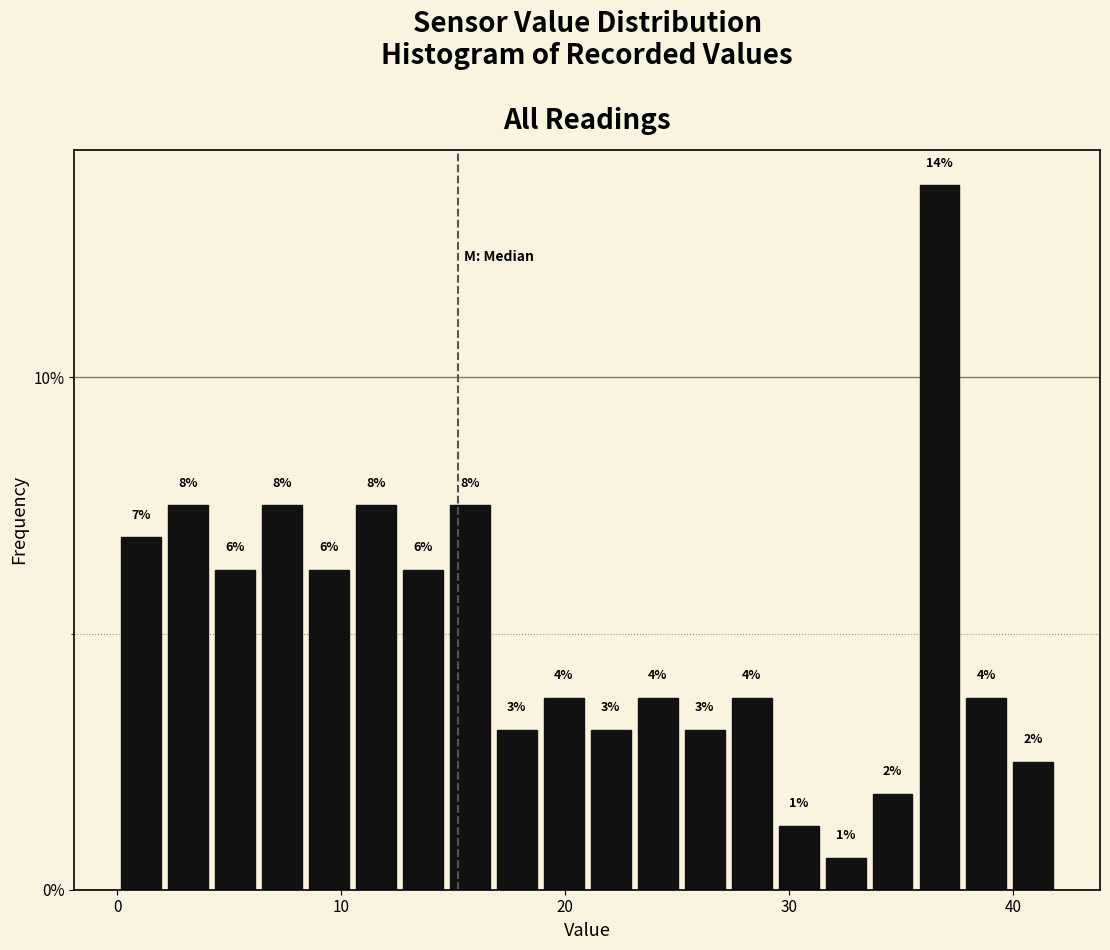

Around what value on the x-axis is the tallest bar? Give the approximate position of its centre, as read against the axis.

37